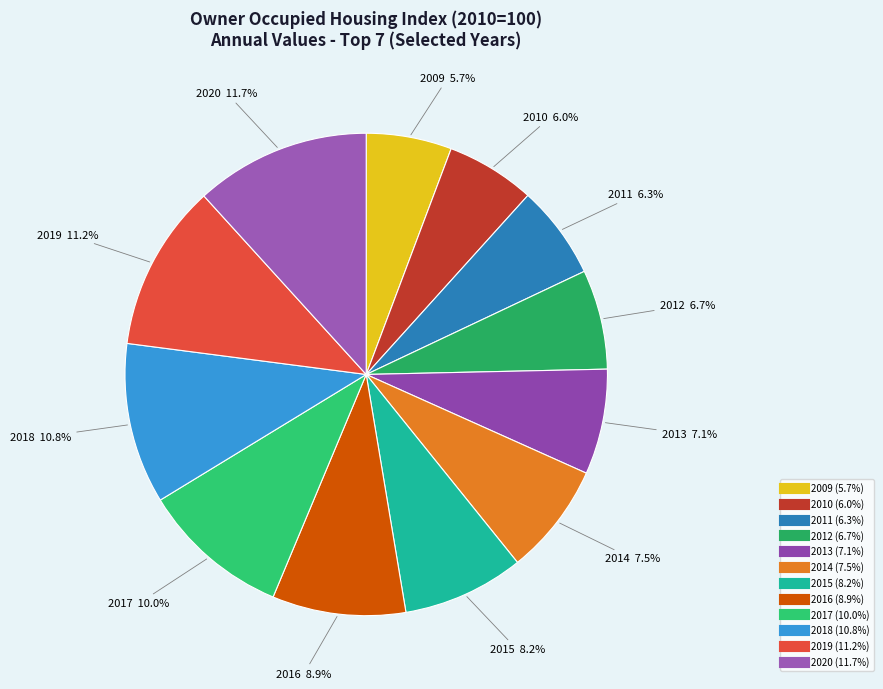

Count the number of slices in the pie.

12